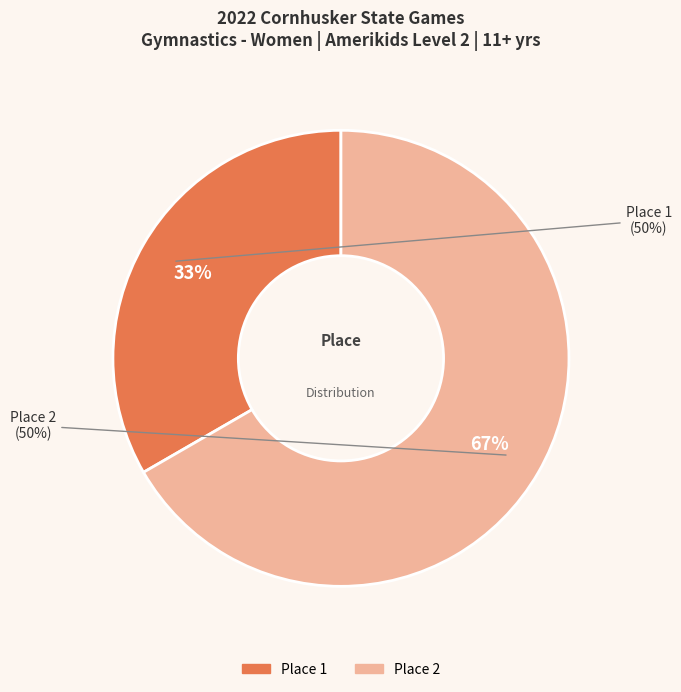

Rank the categories by value from lowest to highest.

1, 2